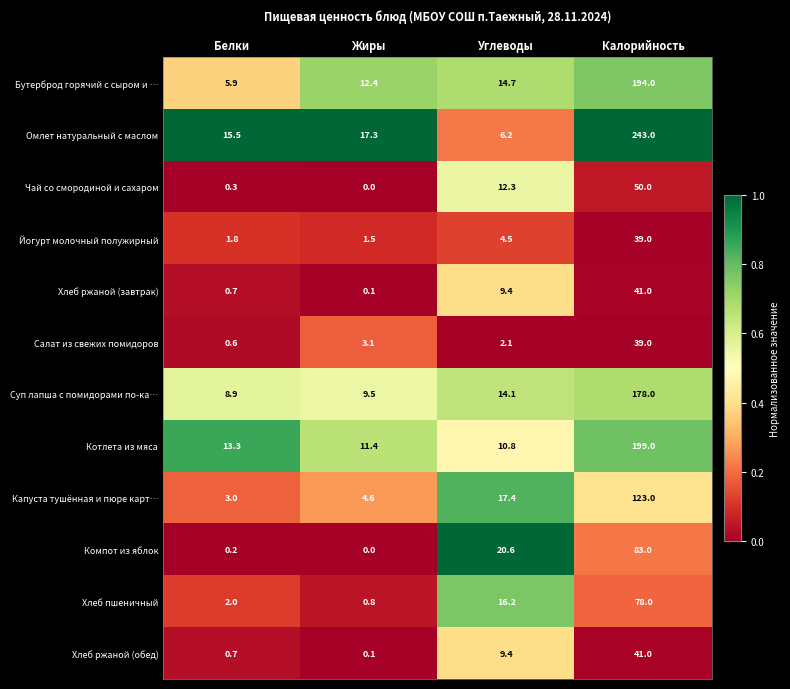

Which series has the largest total across all categories?

Омлет натуральный с маслом